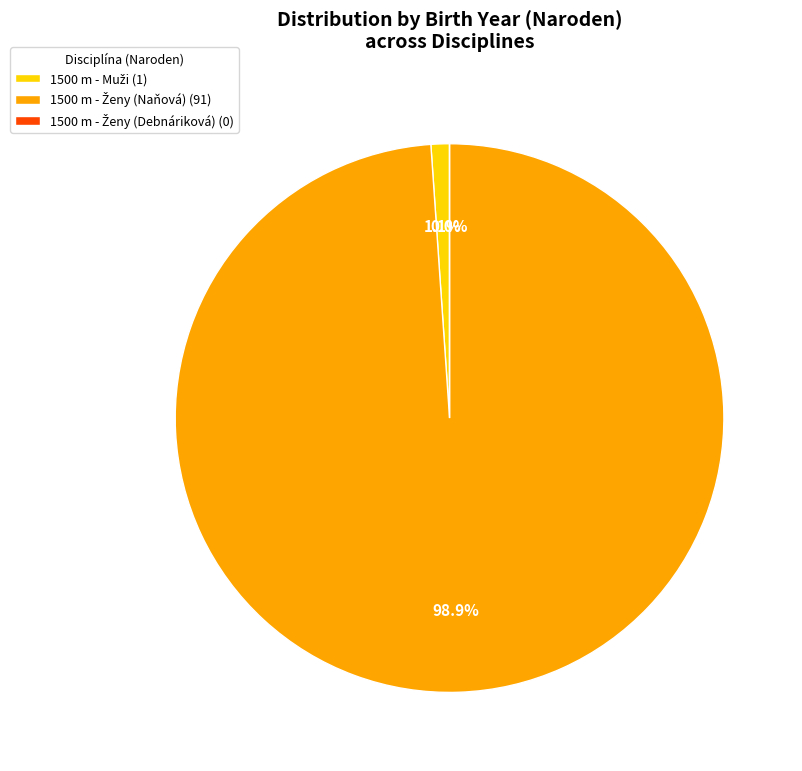

How many slices are in this pie chart?

3